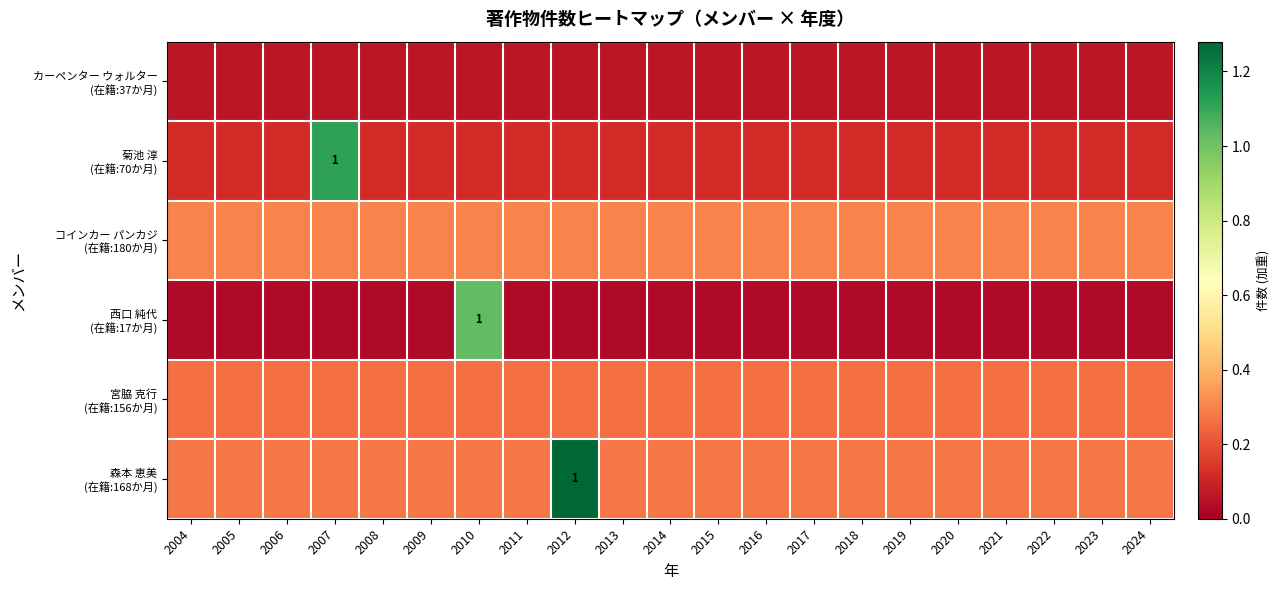

The value of カーペンター ウォルター (在籍:37か月) at 2016 is 0.0. True or false?

False